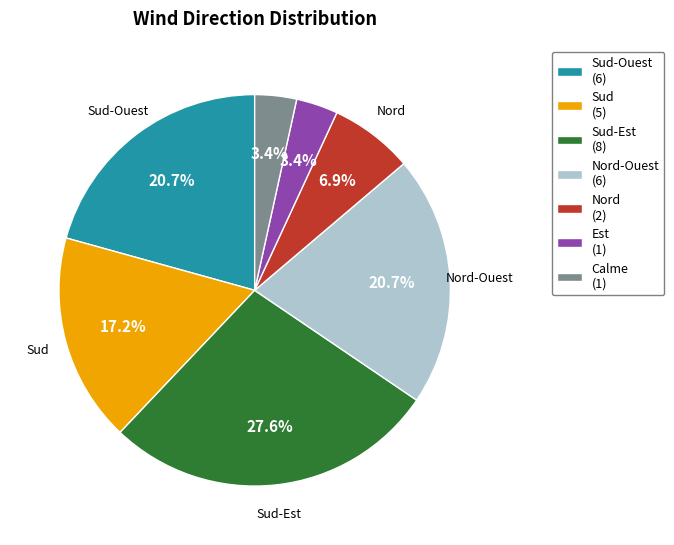

Which category has the biggest portion of the pie?

Sud-Est (8)